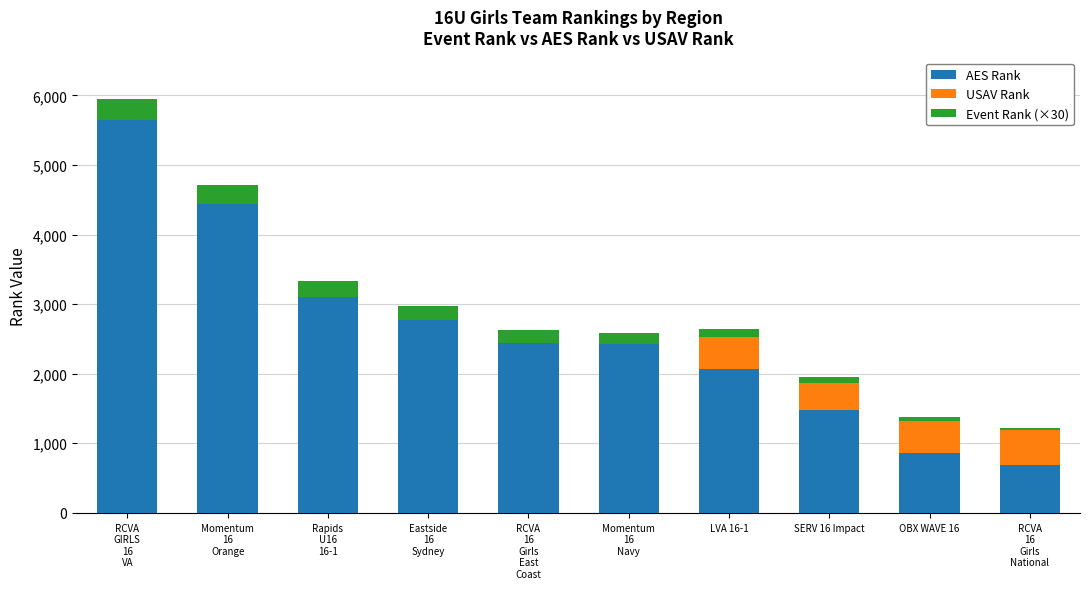

What is the maximum value for AES Rank?

5647